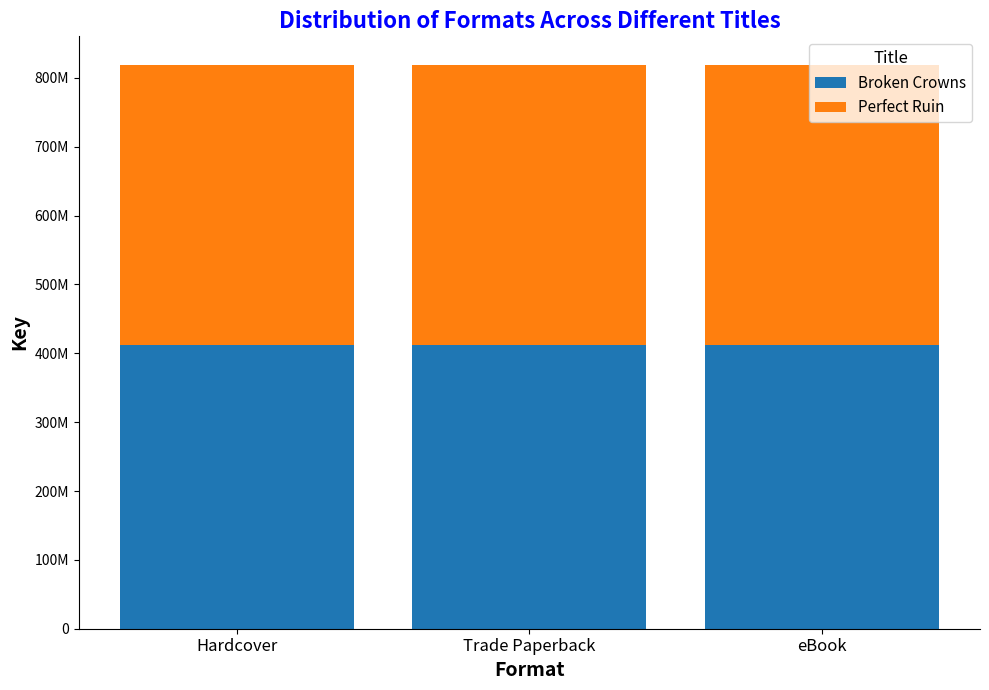

Does the chart contain stacked bars?

Yes